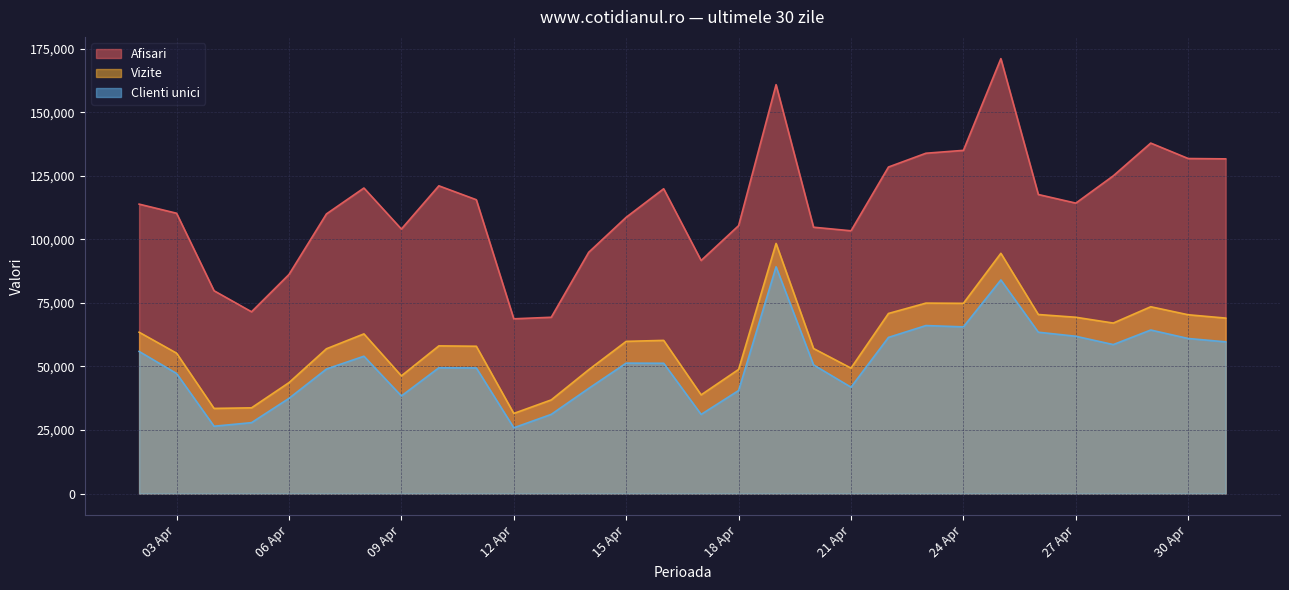

Which label corresponds to the largest value in the chart?

2024.4.25